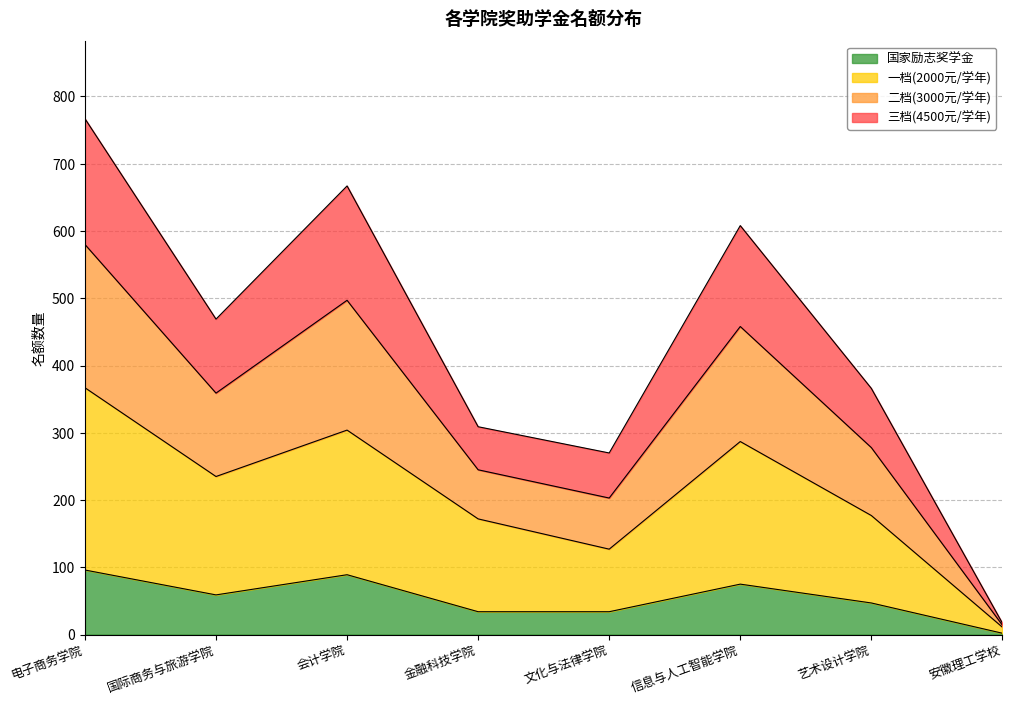

True or false: 国家励志奖学金 has a value of 172 at 会计学院.

False